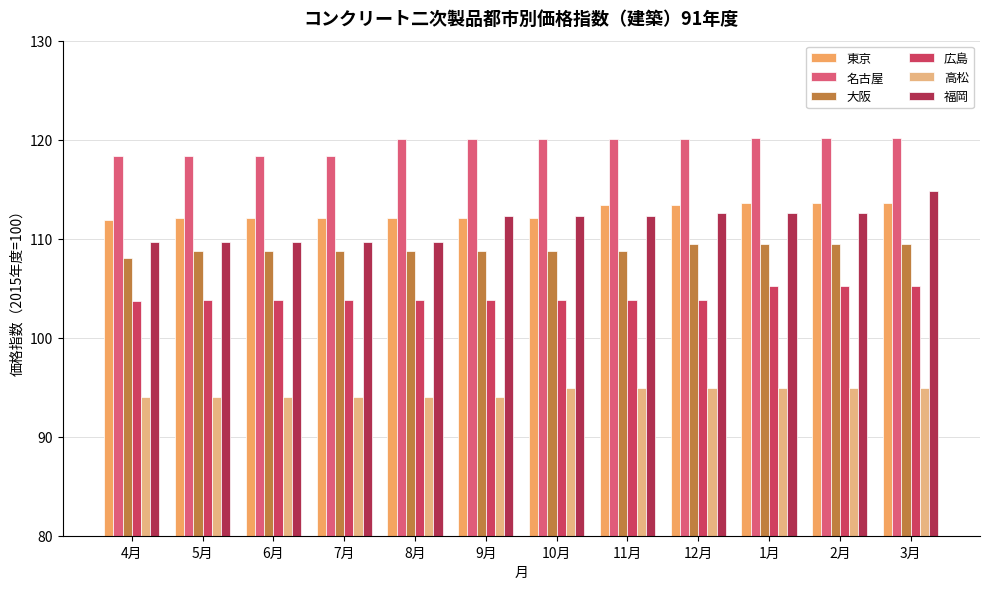

How many bars are there in each group?

6